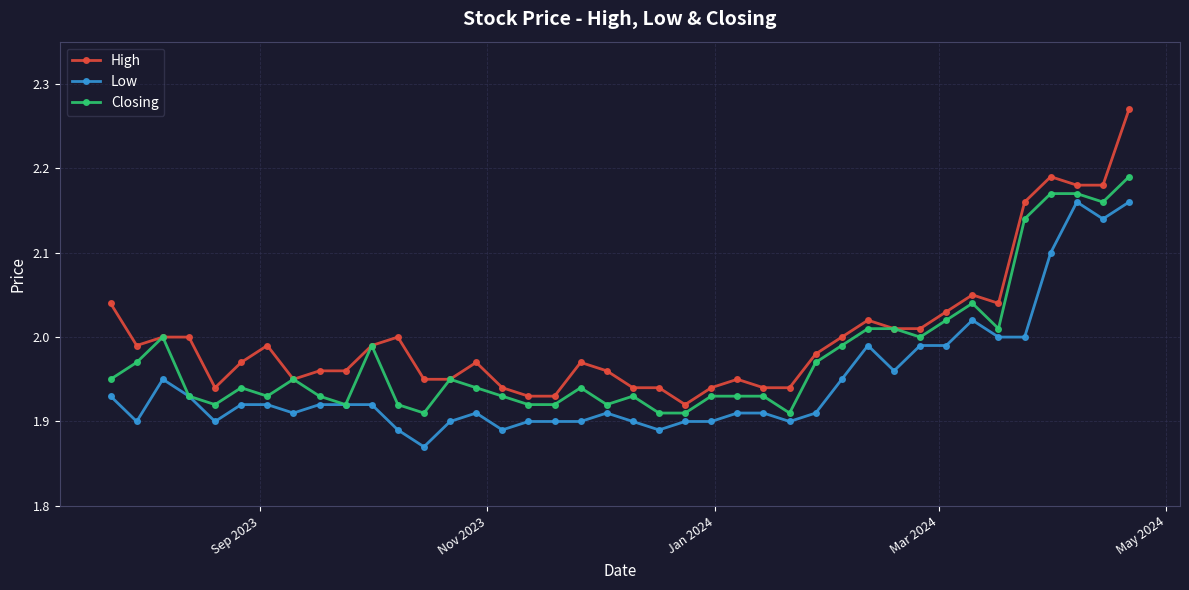

Rank the series by their average value, from lowest to highest.

Low, Closing, High